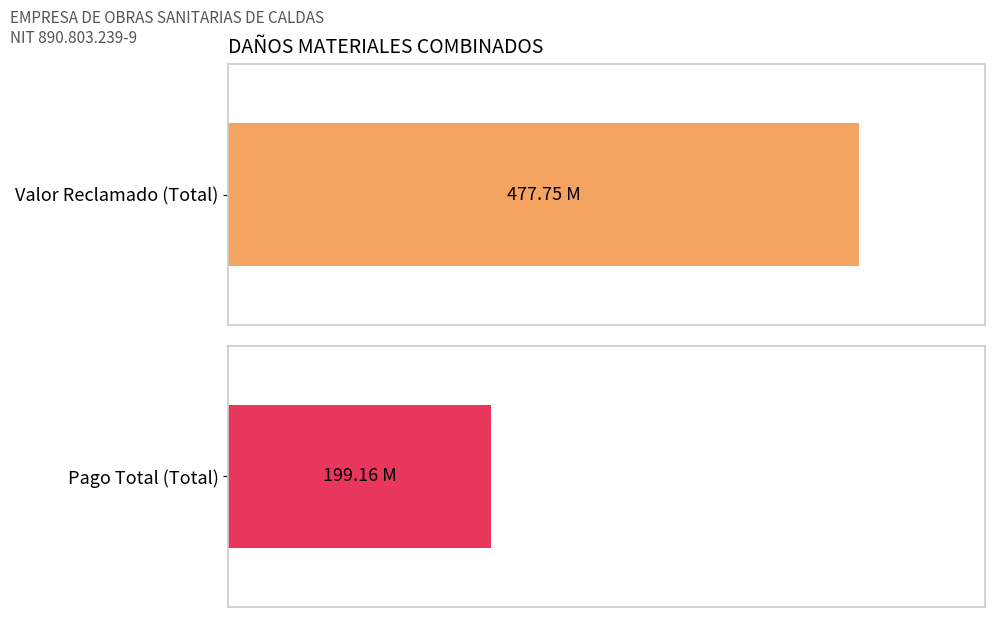

What is the sum of all VALOR RECLAMADO values?

477746012